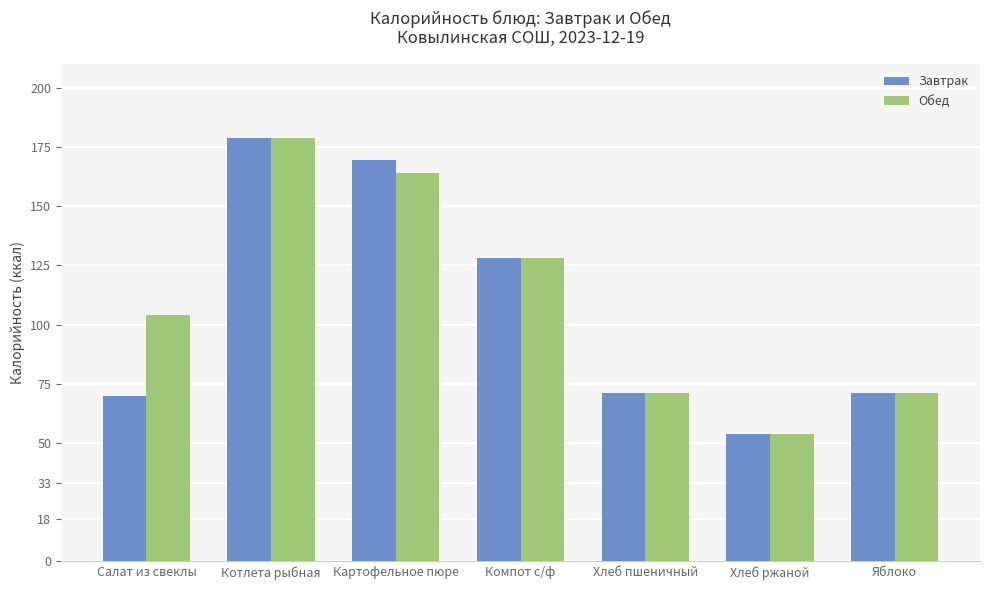

What is the label of the 7th bar from the right?

Салат из свеклы